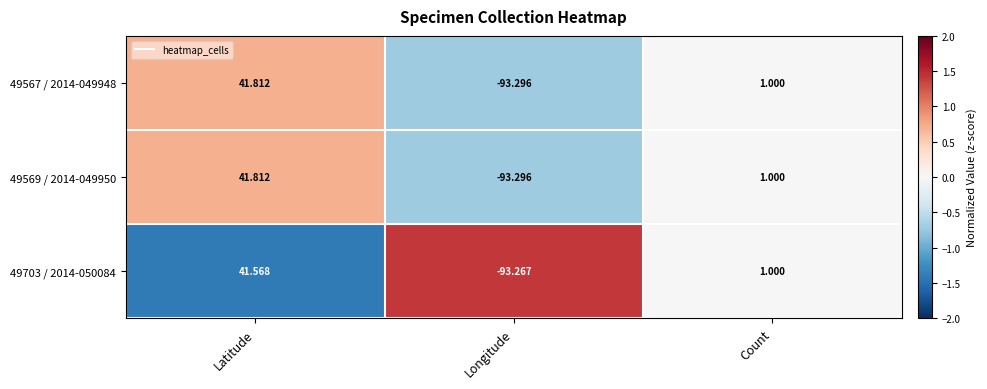

Which category has the lowest value across all series?

Longitude